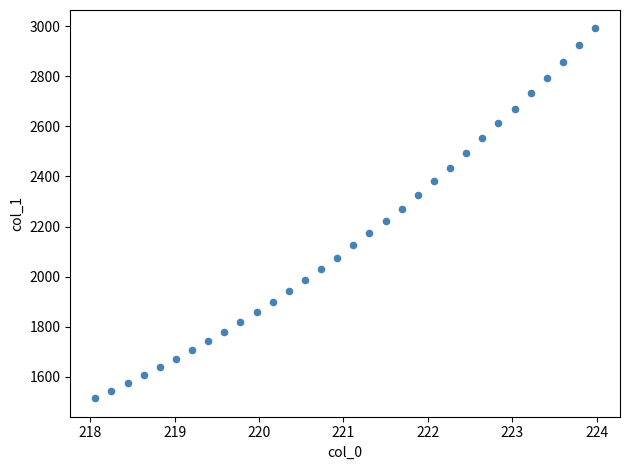

What is the range of X values (max minus min)?

5.9